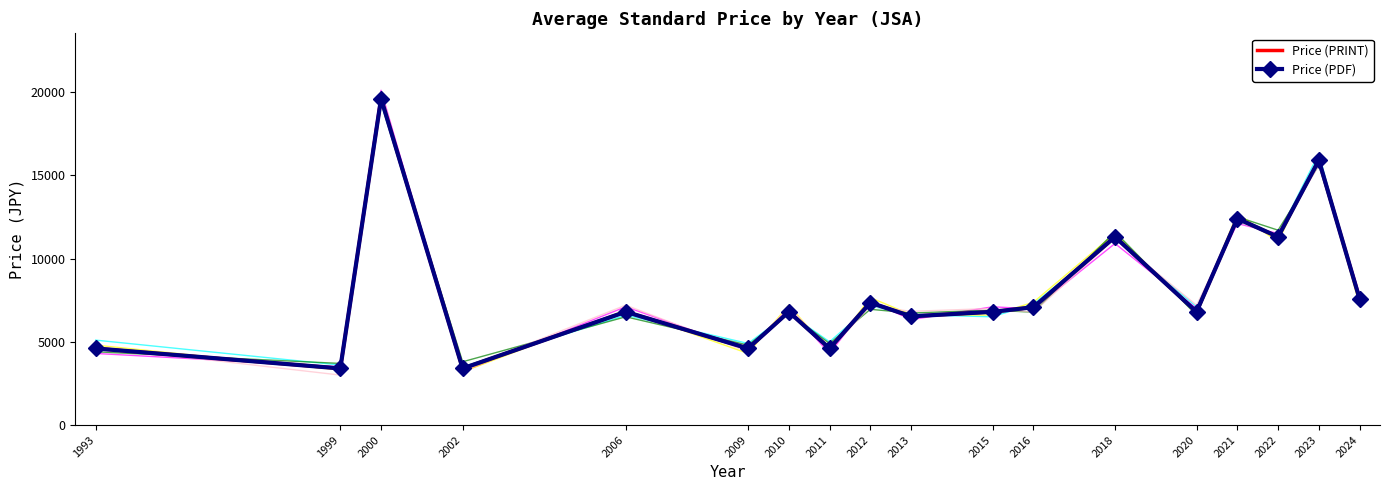

At which category does the chart reach its peak across all series?

2000